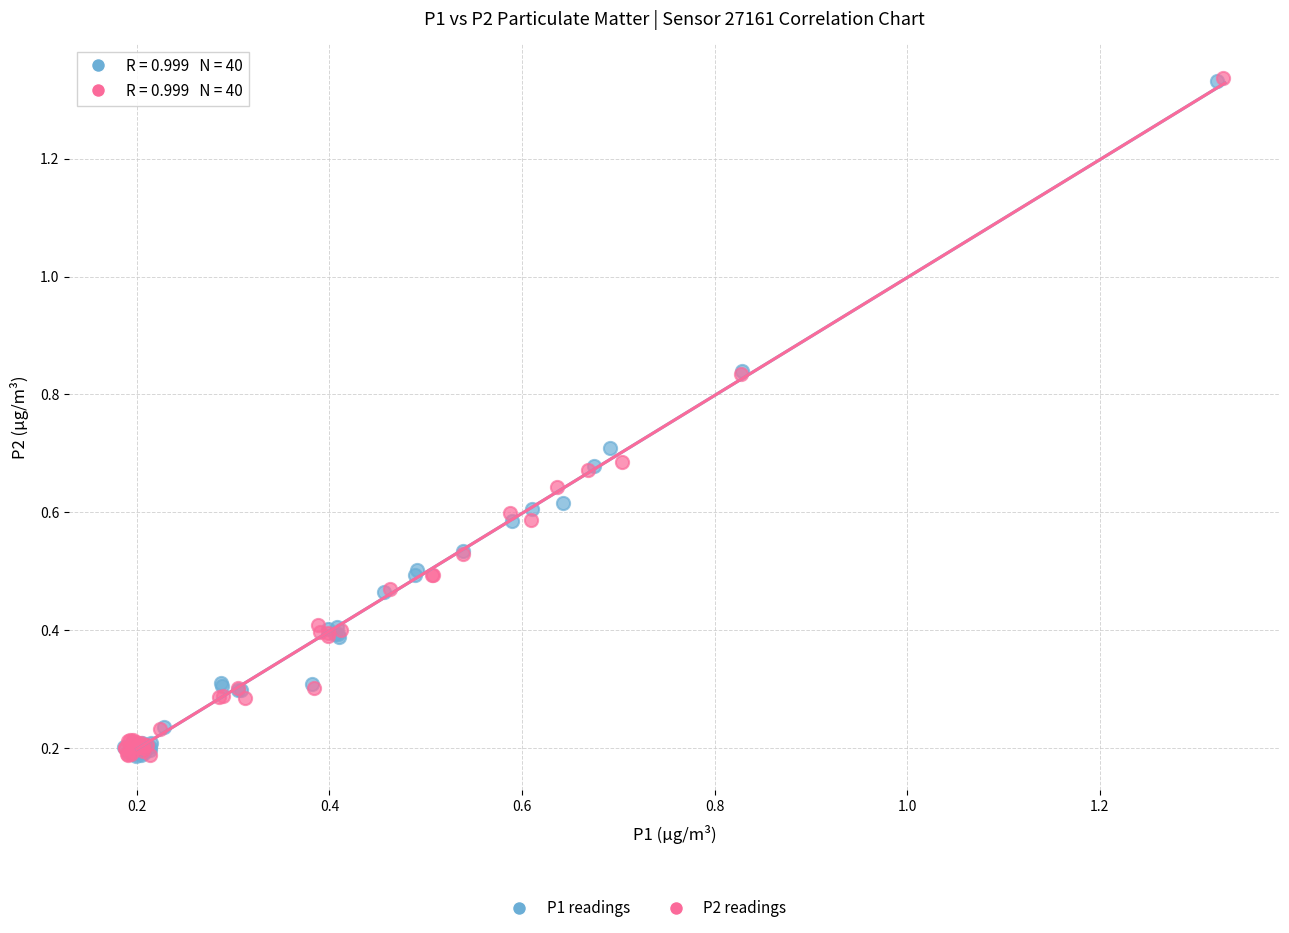

Which series has the largest Y range (max minus min)?

P2 readings